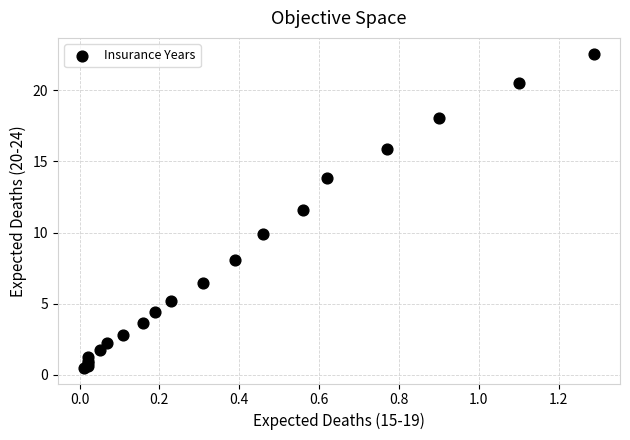

What Y value in the scatter plot is closest to 11?

11.6